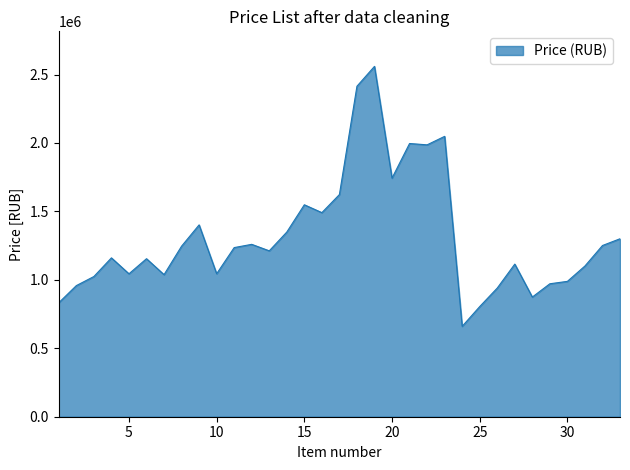

What is the maximum value shown in the chart?

2559414